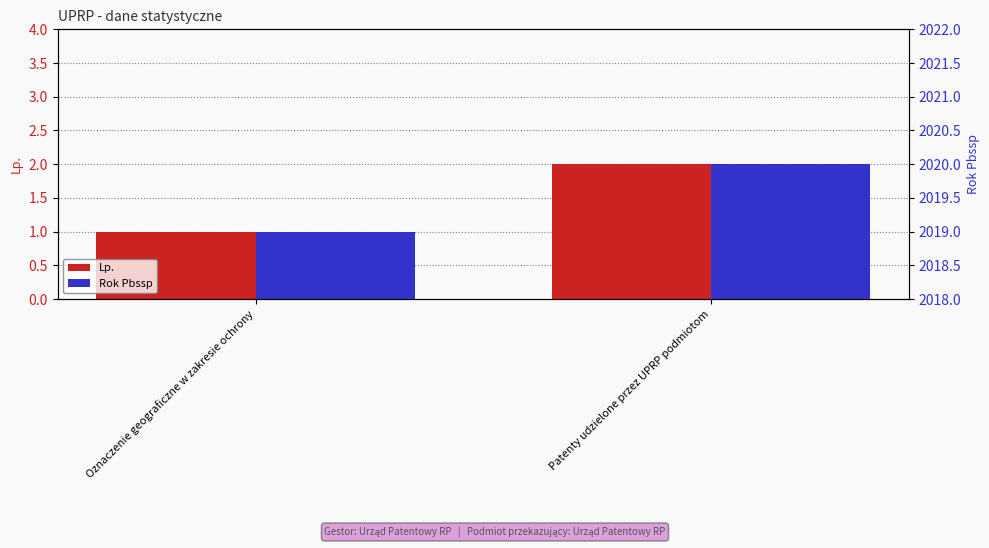

What is the label of the 2nd bar from the right?

Oznaczenie geograficzne w zakresie ochrony